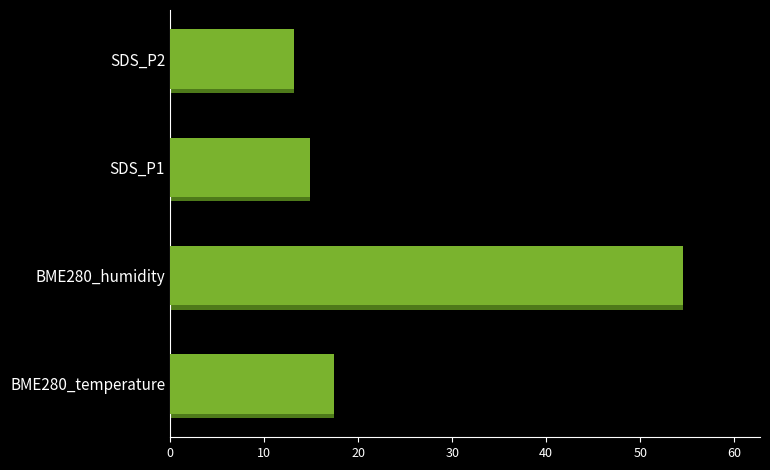

What is the difference between the maximum and minimum values?

41.4